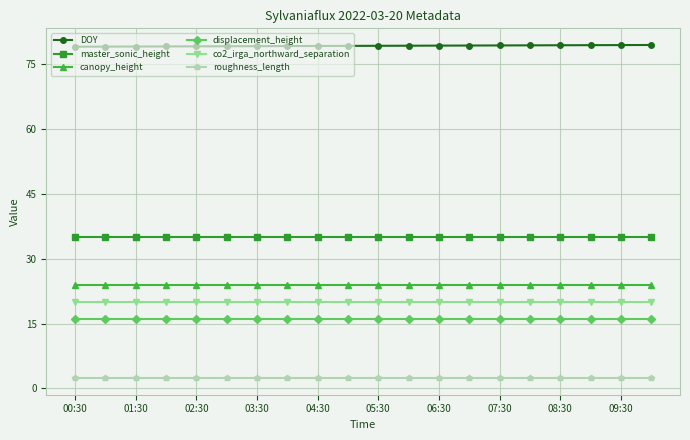

At how many categories does at least one series exceed 56?

20